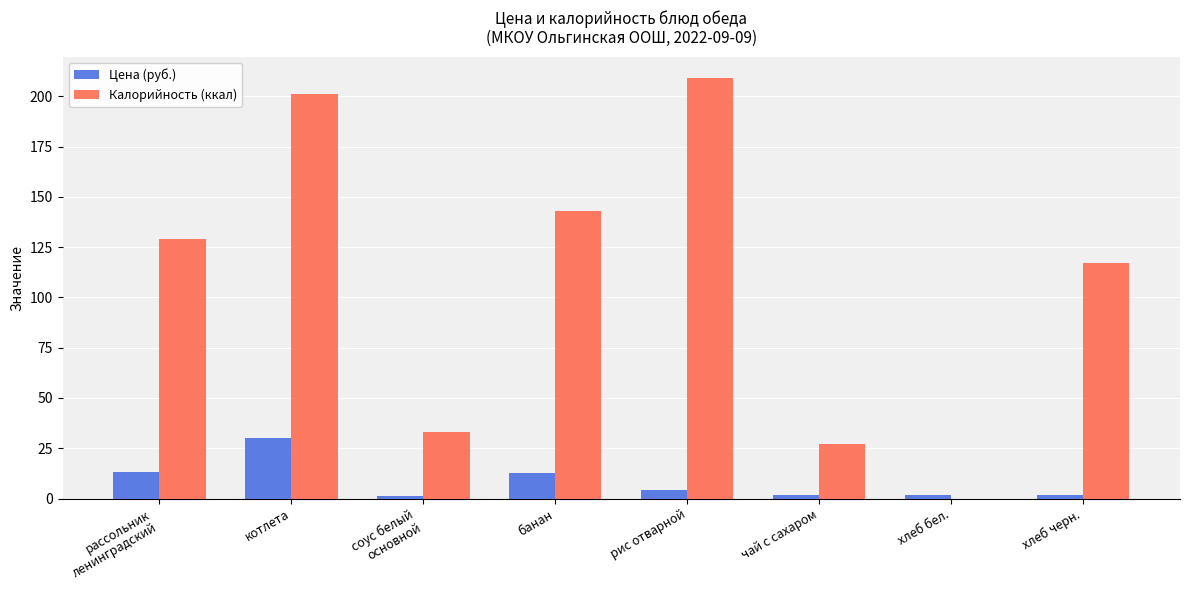

What is the highest value of the Калорийность (ккал) series?

209.0